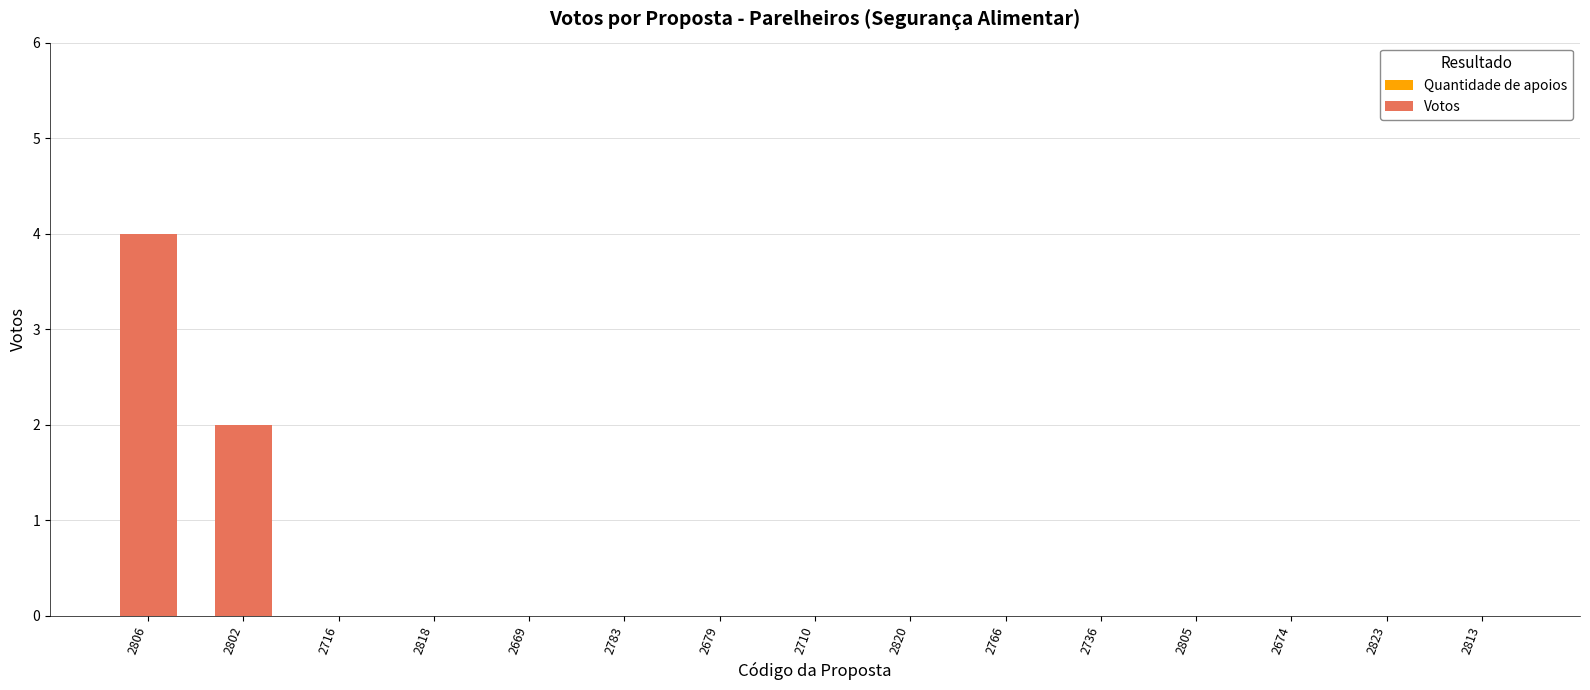

Which has a higher value, 2806 or 2818?

2806